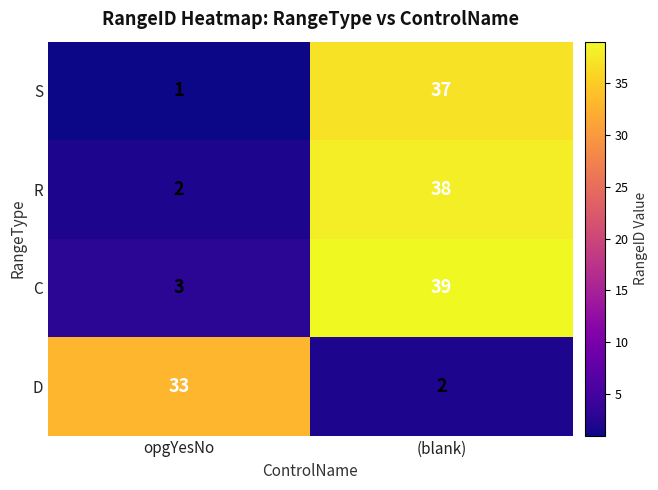

The D series shows 3 at (blank). True or false?

False